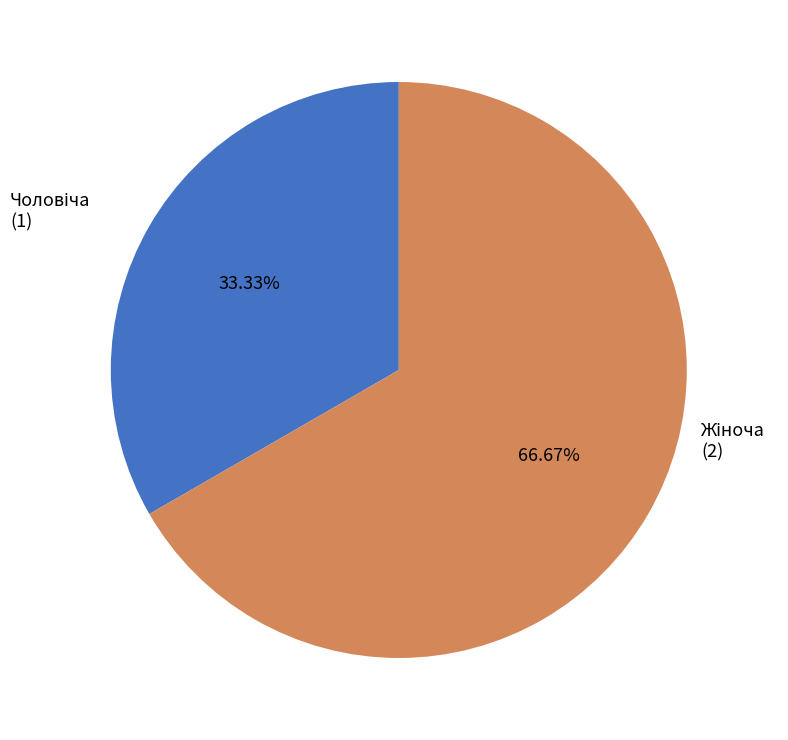

Does any single category account for the majority?

Yes